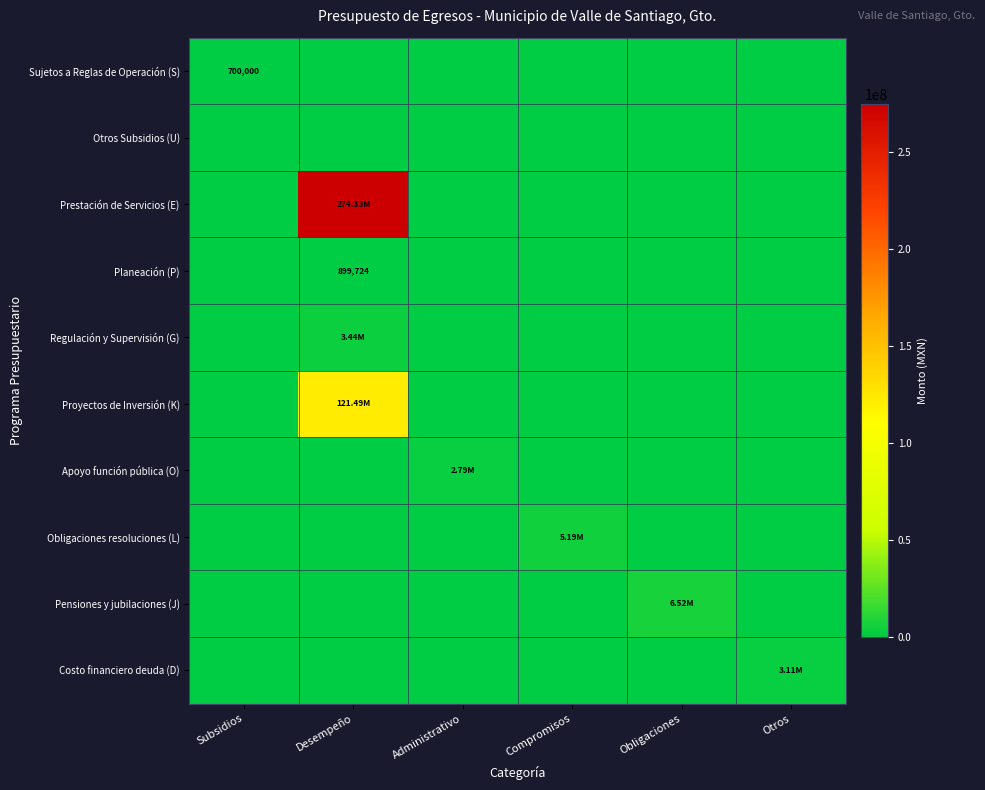

True or false: Sujetos a Reglas de Operación (S) has a value of 0.0 at Administrativo.

True